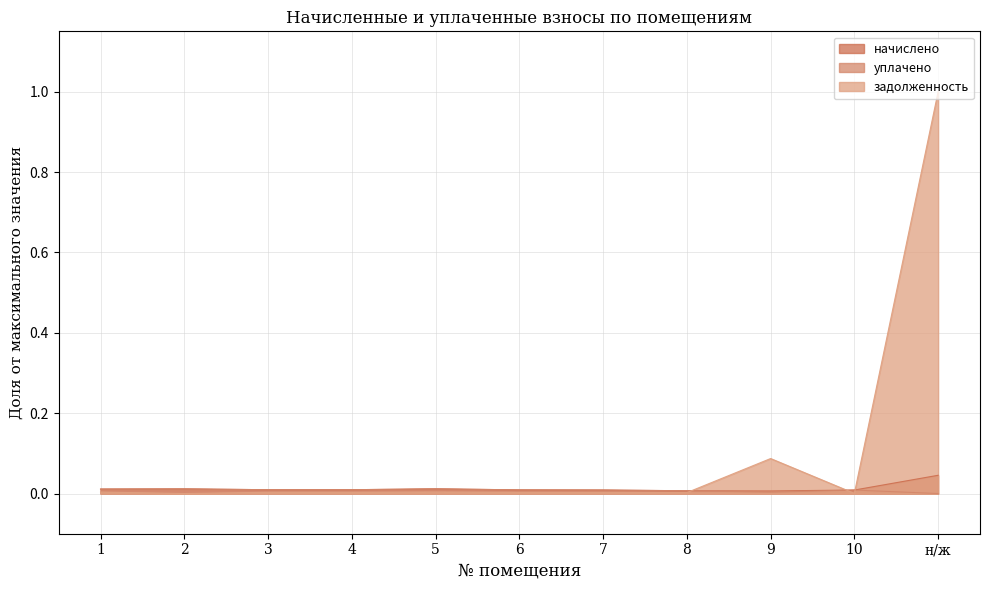

True or false: уплачено and начислено cross at least once.

False